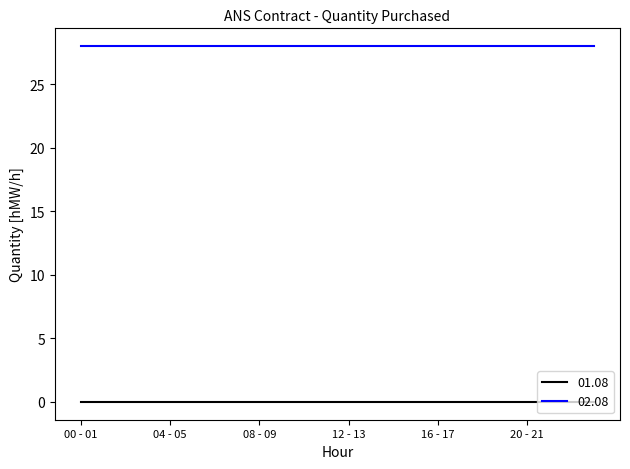

Which series has the largest total across all categories?

02.08